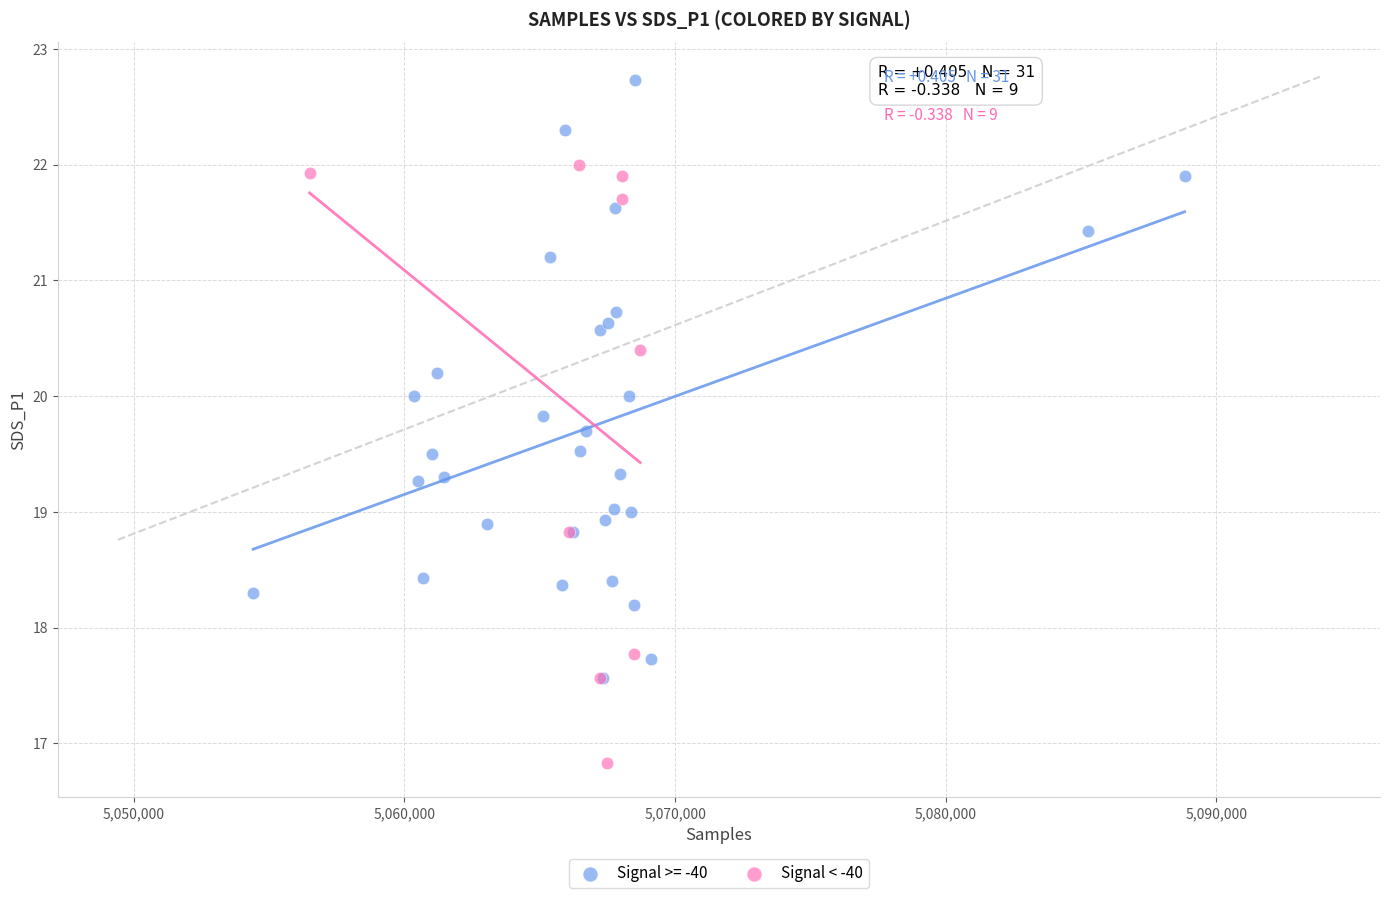

Which series reaches the maximum Y coordinate?

Signal >= -40